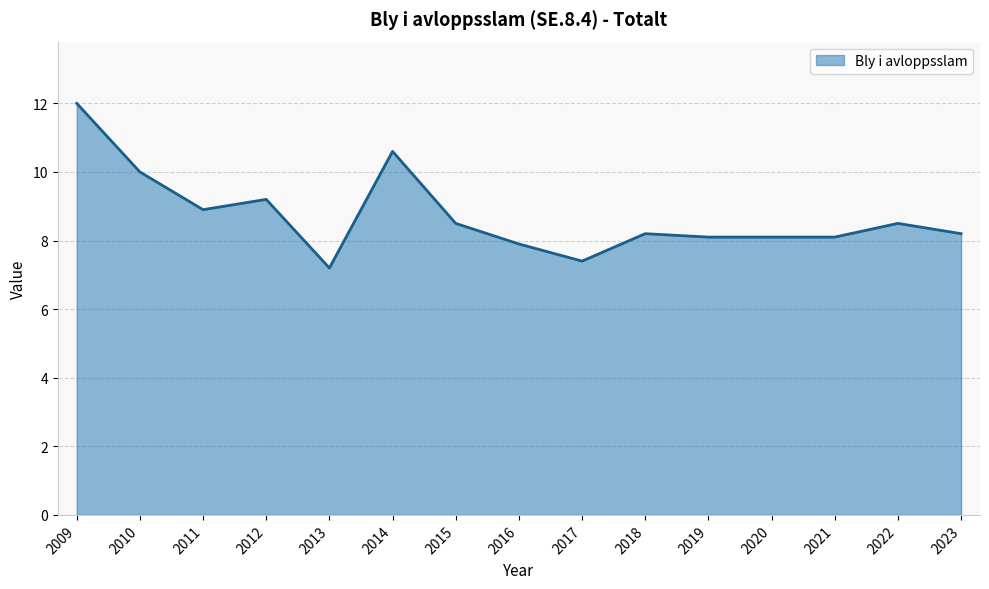

True or false: the data has more than 2 interior local peaks.

True